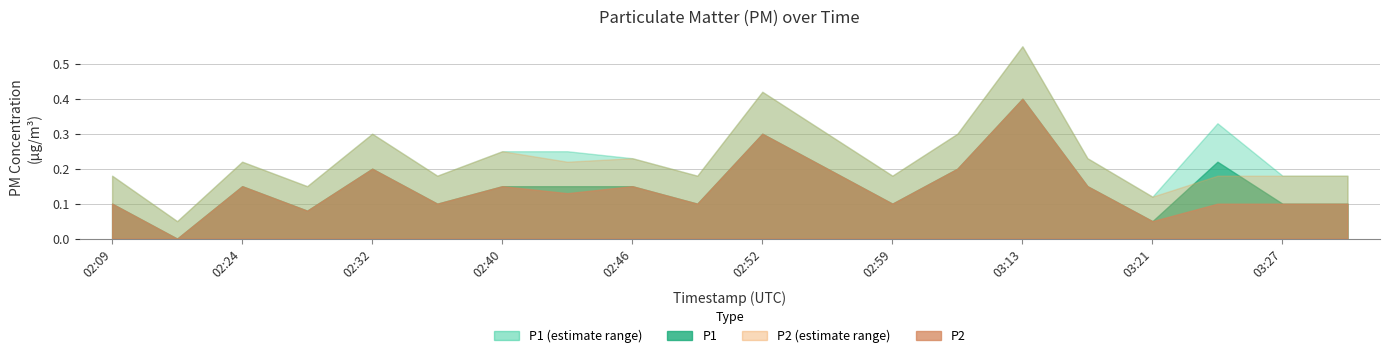

True or false: P1 has more than 2 interior local peaks.

True